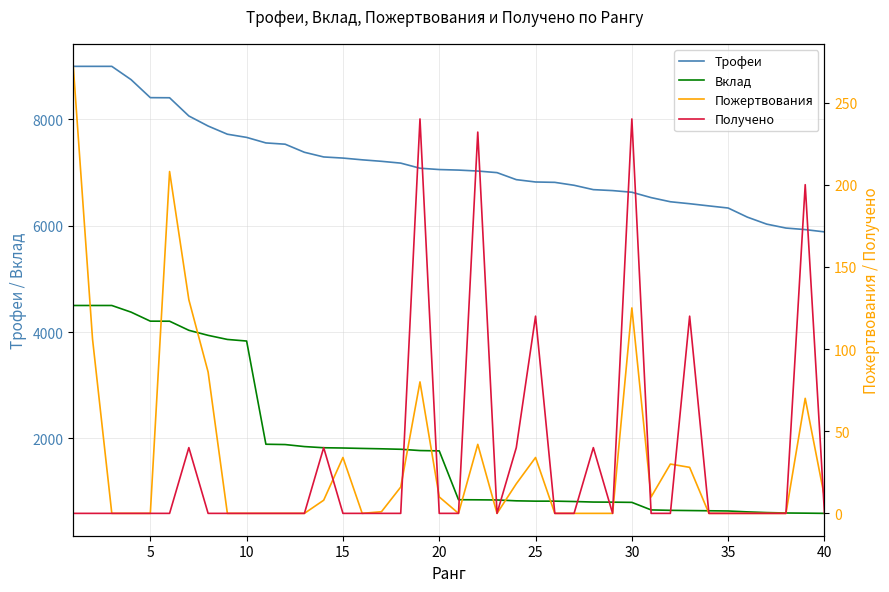

How many lines are shown in the chart?

4